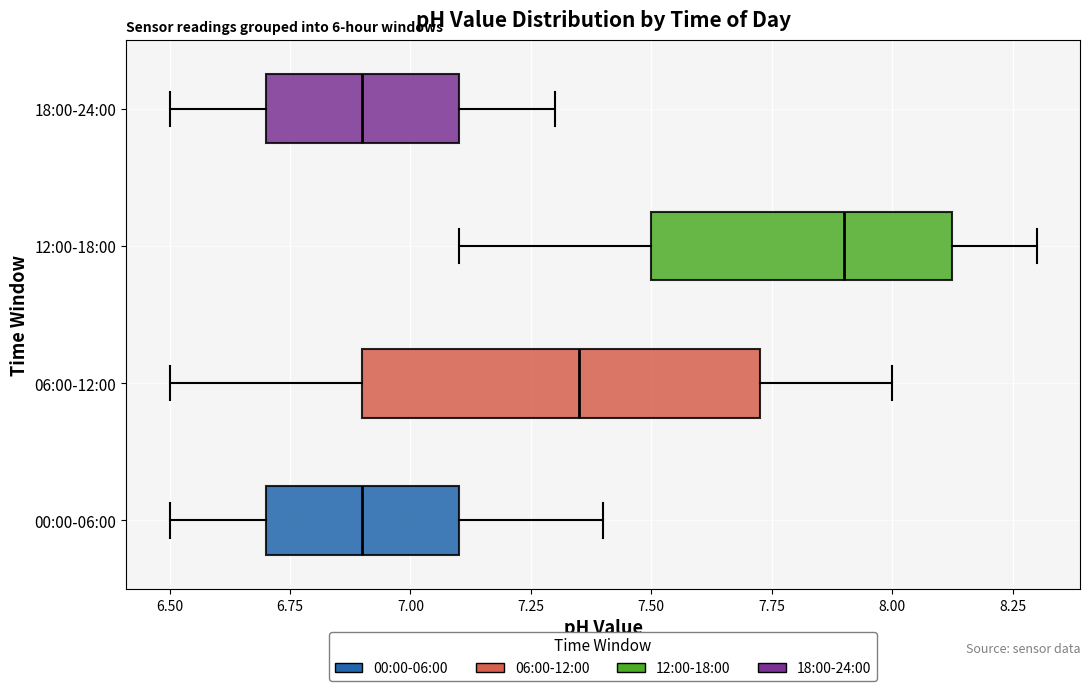

Reading bottom to top, transcribe this box plot: for each box, give where its median line is, the range the box spans, and where its two whiskers end, as read against the x-axis. The values are not printed on the chart, so give them approximately, as read against the axis.

00:00-06:00: median 6.90, box 6.70 to 7.10, whiskers 6.50 to 7.40
06:00-12:00: median 7.35, box 6.90 to 7.75, whiskers 6.50 to 8.00
12:00-18:00: median 7.90, box 7.50 to 8.15, whiskers 7.10 to 8.30
18:00-24:00: median 6.90, box 6.70 to 7.10, whiskers 6.50 to 7.30